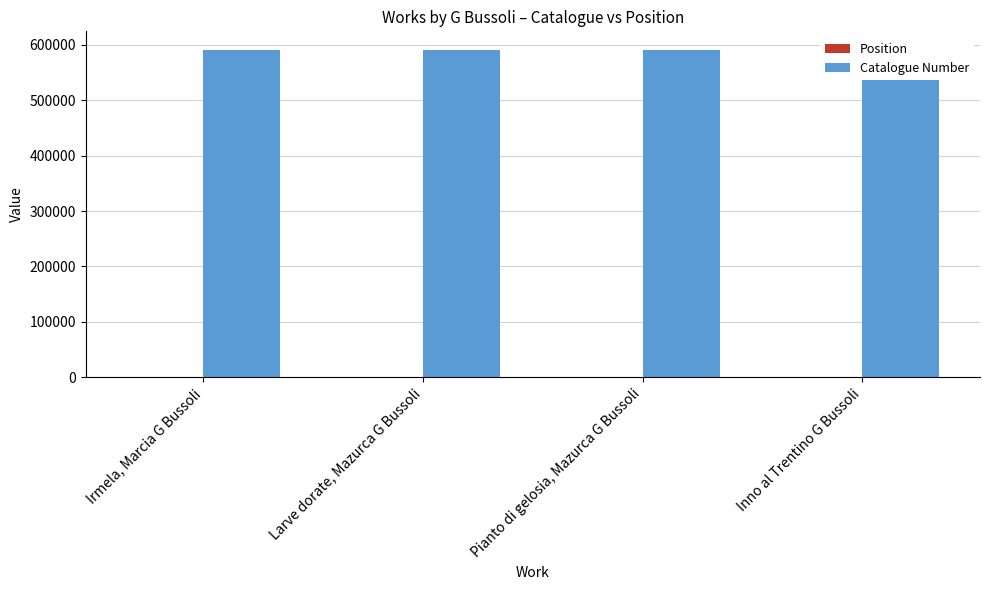

Which series changed the most between Irmela, Marcia G Bussoli and Larve dorate, Mazurca G Bussoli?

Catalogue Number